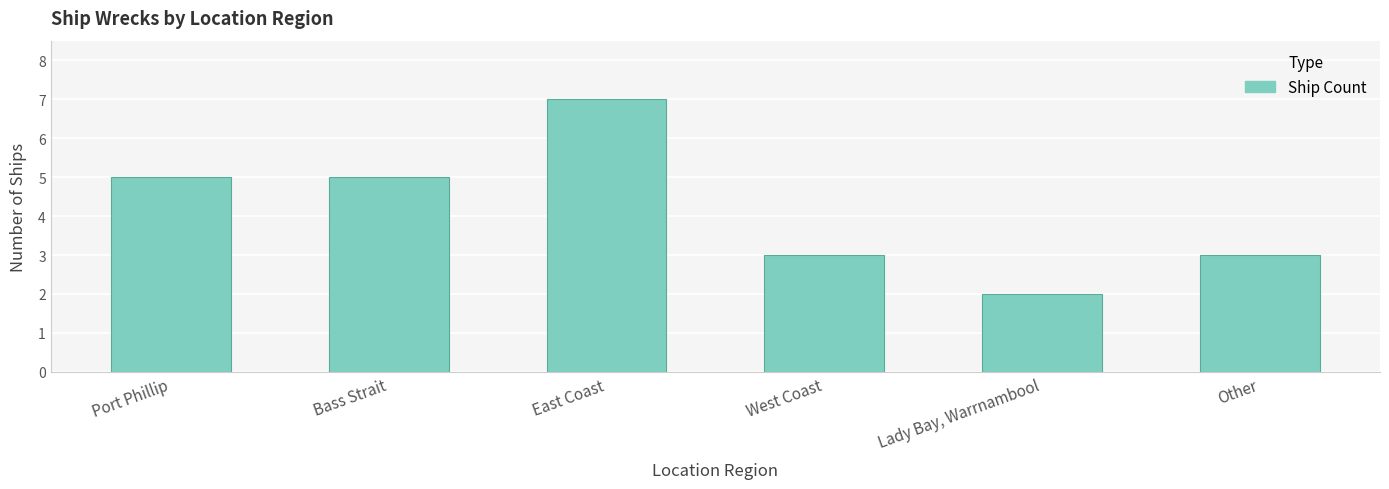

What position from the right is Lady Bay, Warrnambool?

2